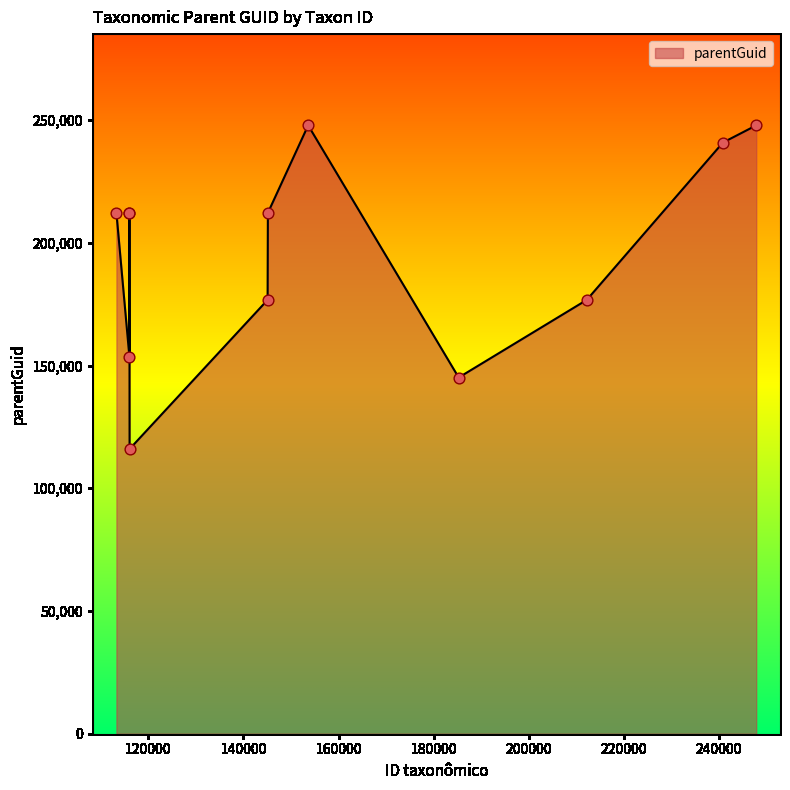

What is the smallest value displayed?

116001